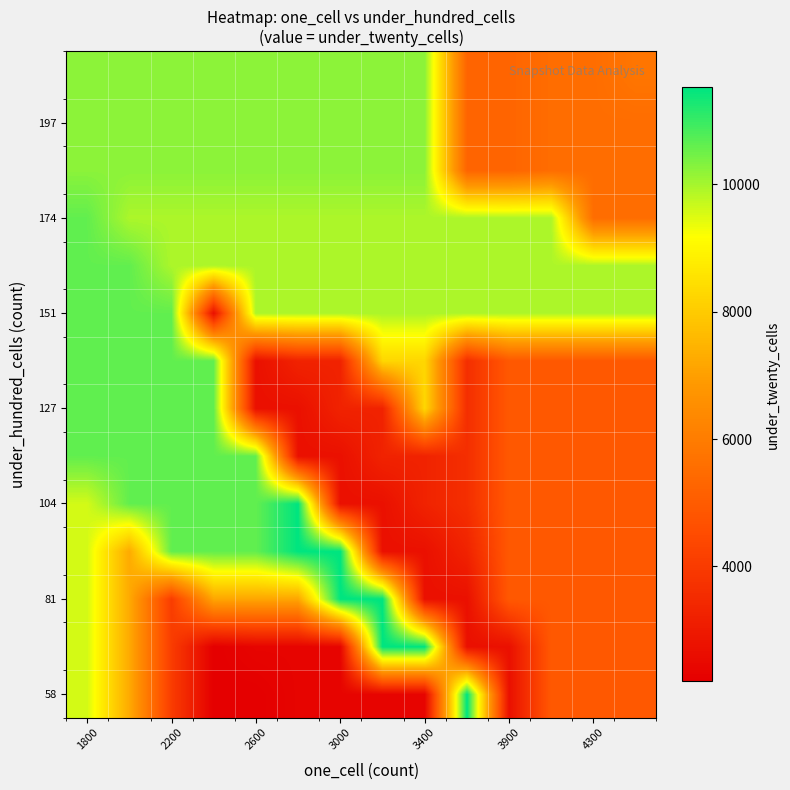

What is the greatest value displayed?

11523